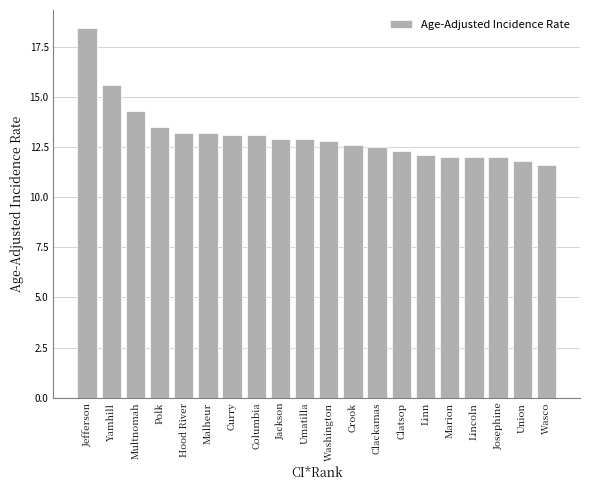

At which category does the chart reach its peak across all series?

Jefferson